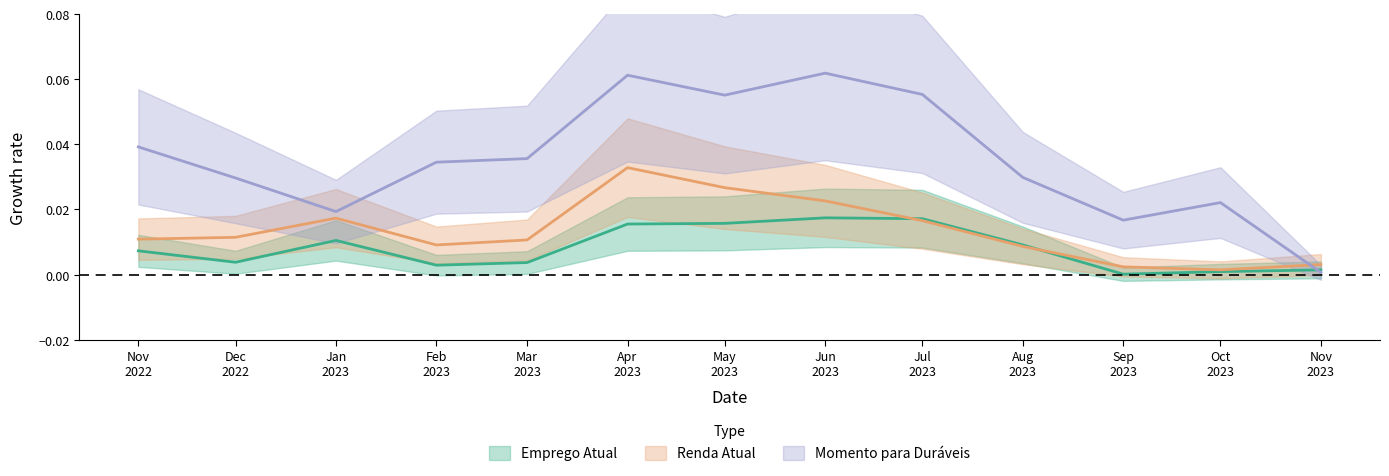

True or false: Renda Atual and Emprego Atual intersect in this chart.

True